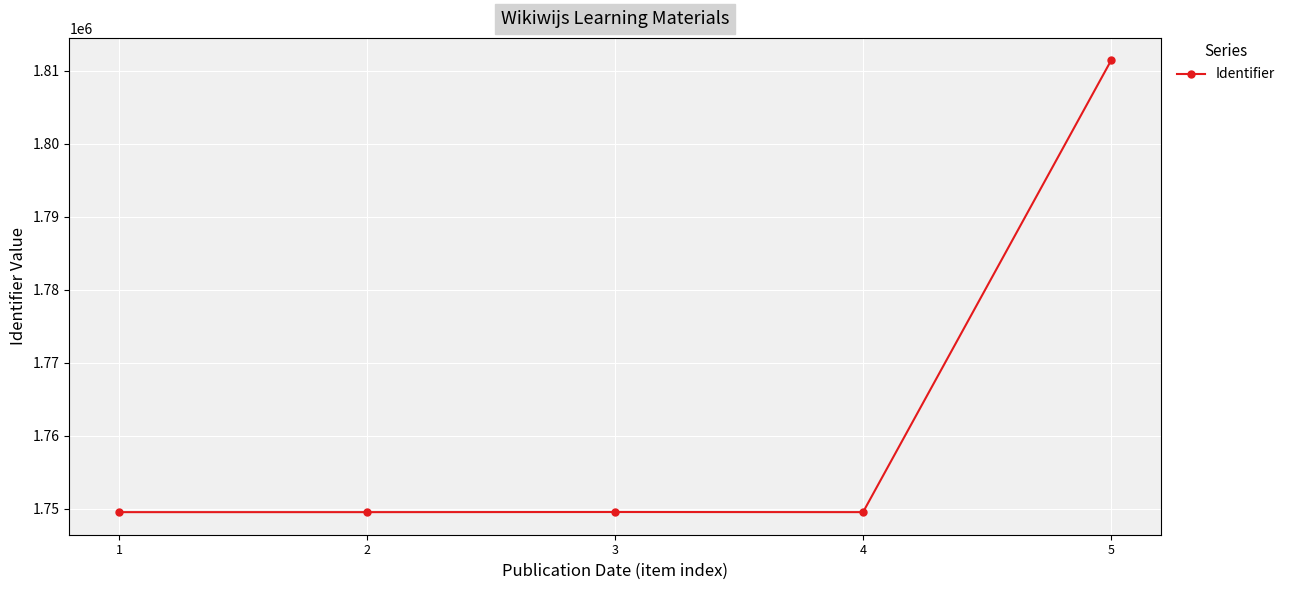

The chart shows a value of 3088065 at 5. True or false?

False